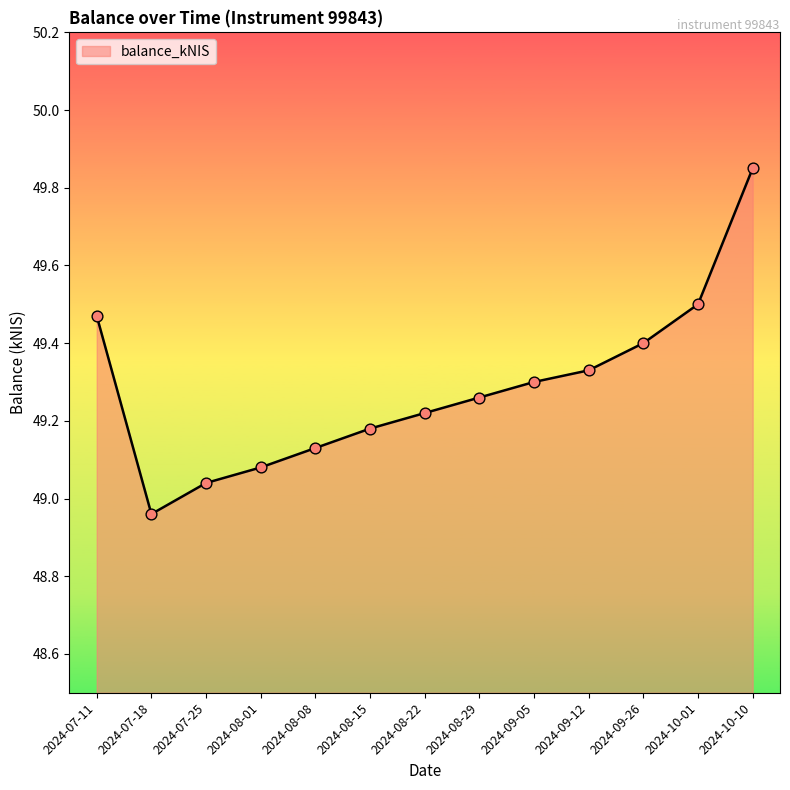

Approximately how many times larger is the value at 2024-08-01 compared to 2024-08-29?

1.0